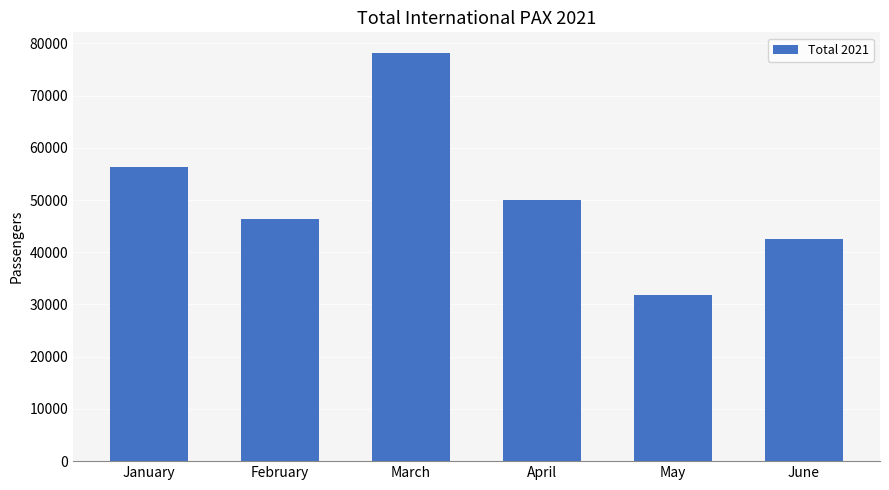

How many distinct data groups are displayed?

1